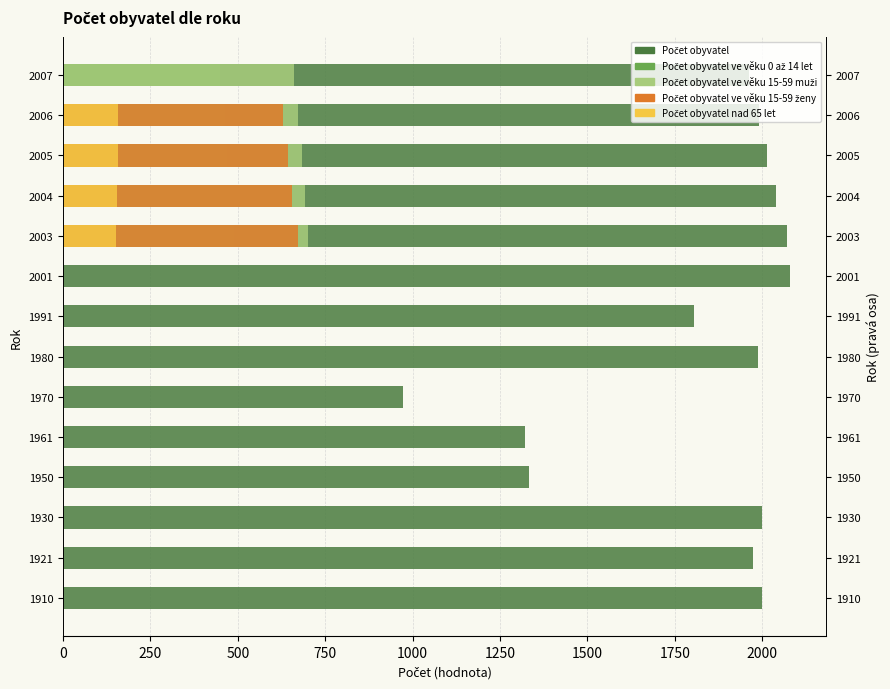

Between 1970 and 2007, which series saw the biggest shift?

Počet obyvatel